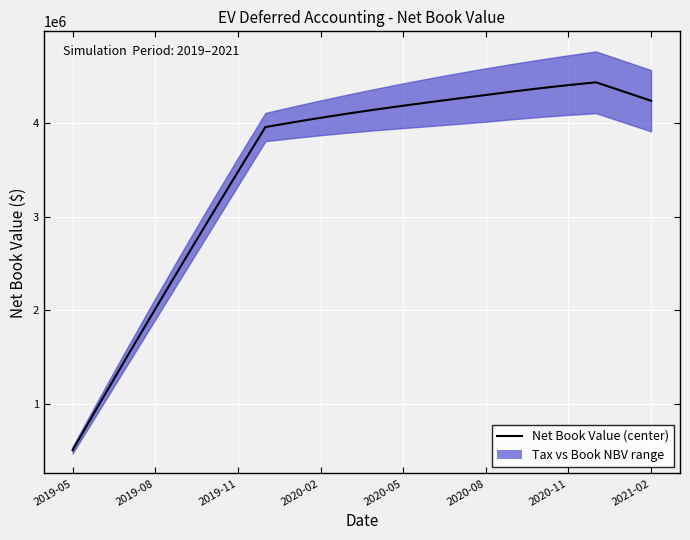

How many lines are shown in the chart?

1